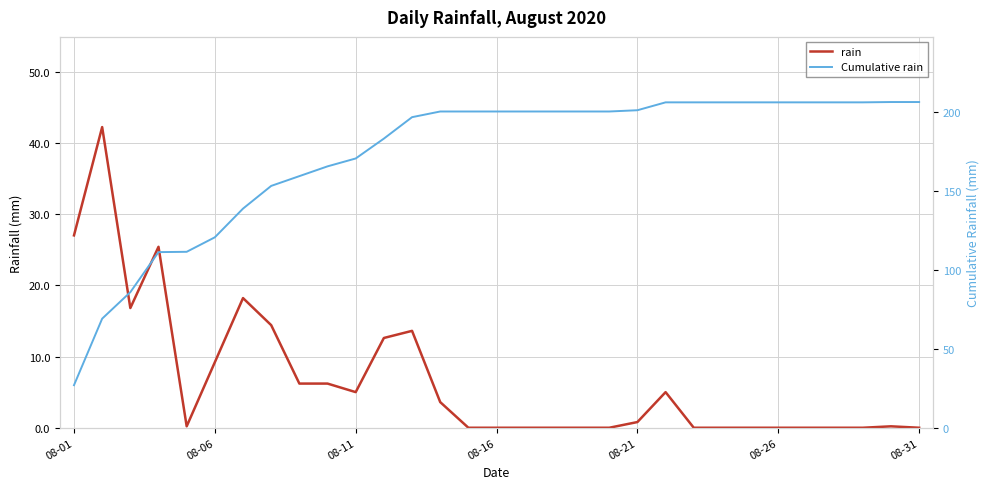

What is the sum of all Cumulative rain values?

5365.0